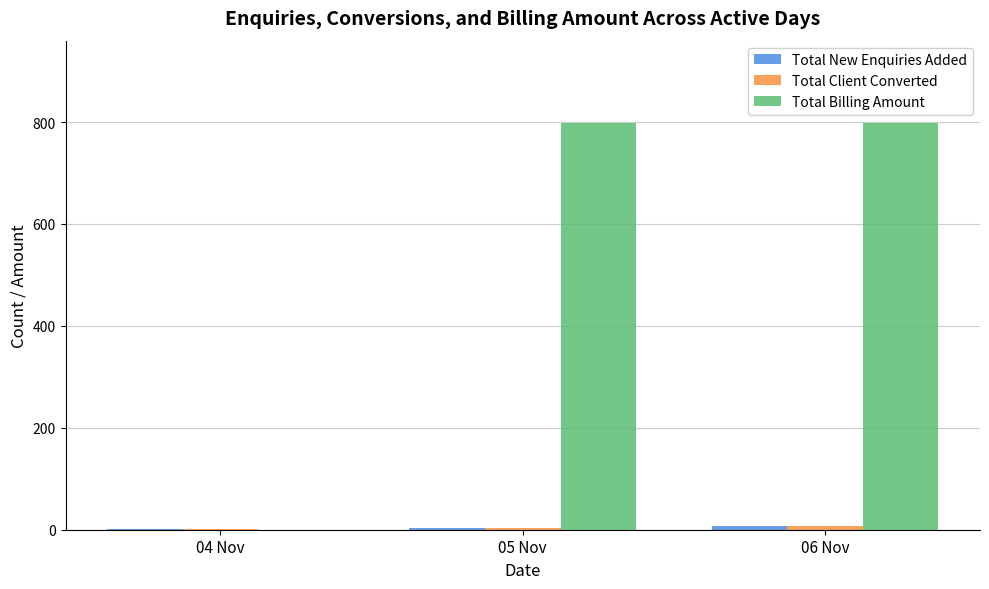

Are the bars grouped side by side (vs. stacked)?

Yes